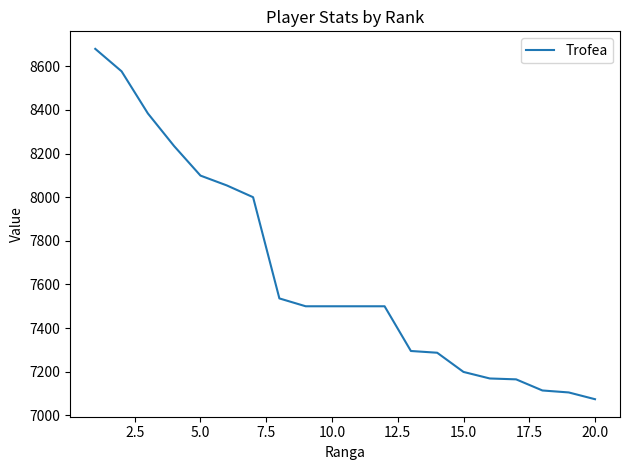

What is the difference between the maximum and minimum values?

1606